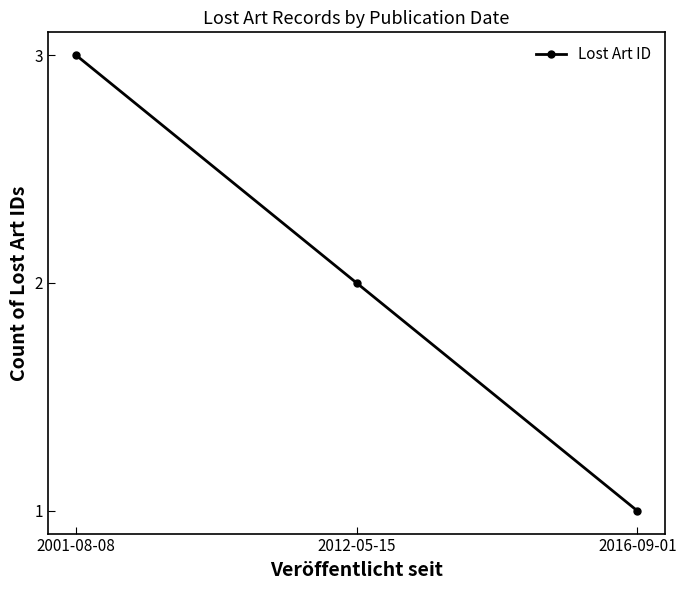

Between 2012-05-15 and 2001-08-08, which is larger?

2001-08-08